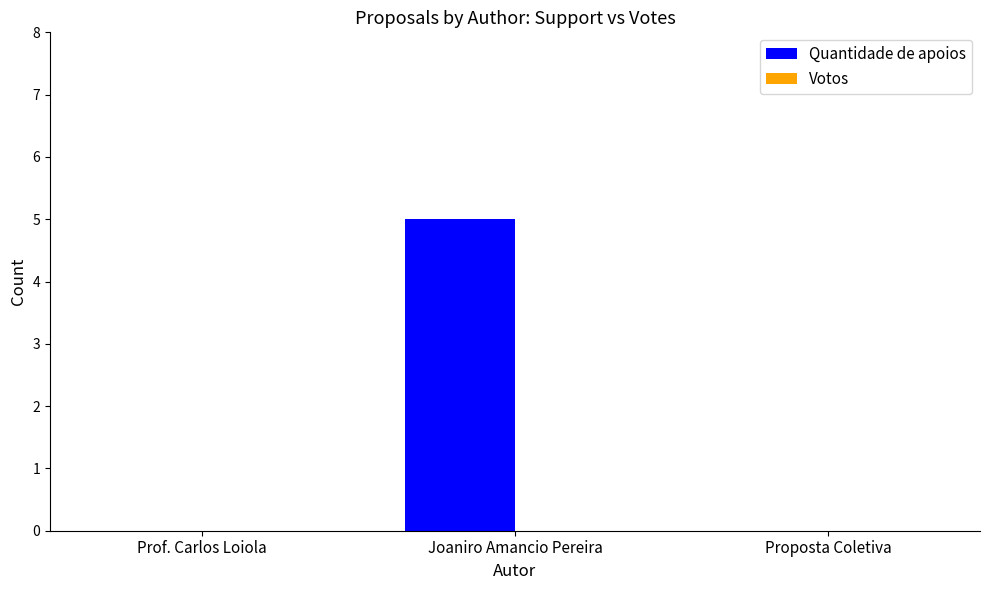

Reading left to right, extract all data points from this chart.

Prof. Carlos Loiola=0	Joaniro Amancio Pereira=5	Proposta Coletiva=0